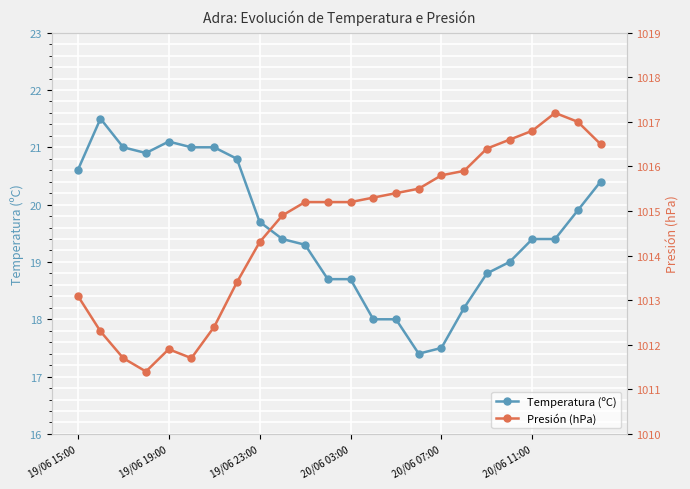

True or false: Temperatura (ºC) and Presión (hPa) cross at least once.

False